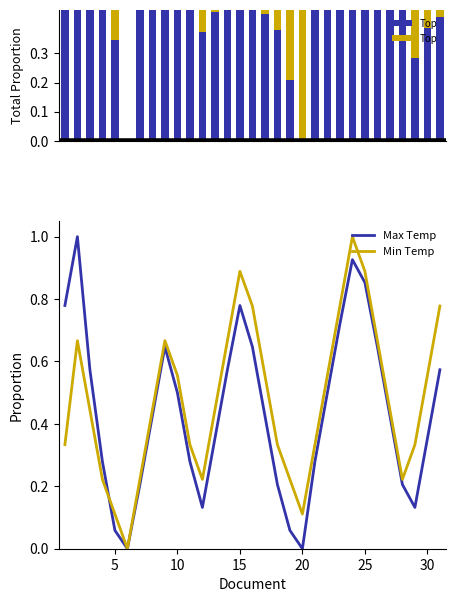

True or false: Max Temp has a value of 0.0 at 20.

True